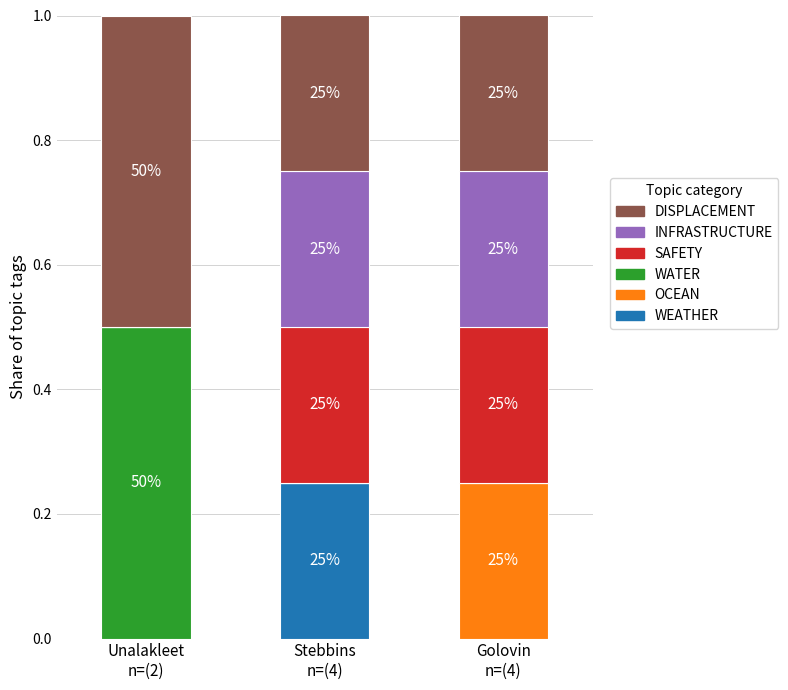

Which series has the largest total across all categories?

DISPLACEMENT